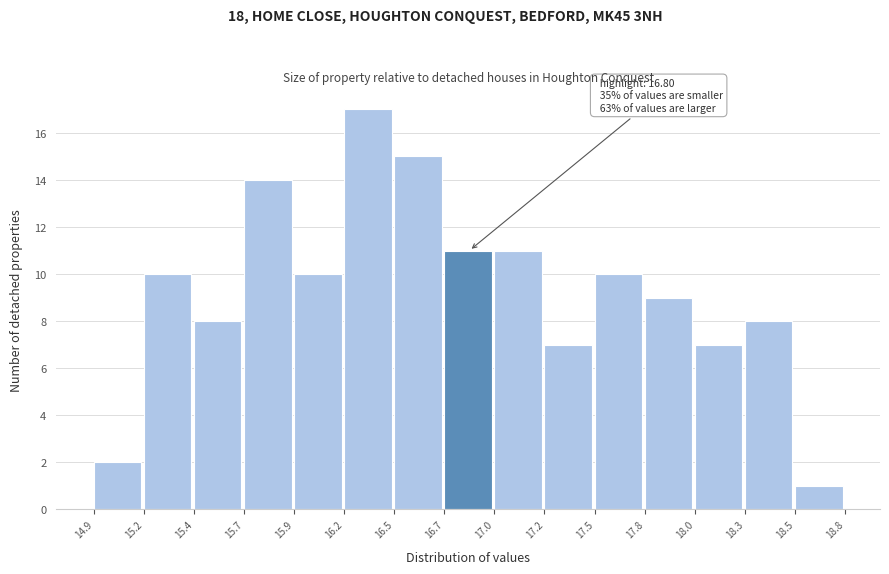

Over which range of the x-axis is the bar tallest?

16.2 to 16.5